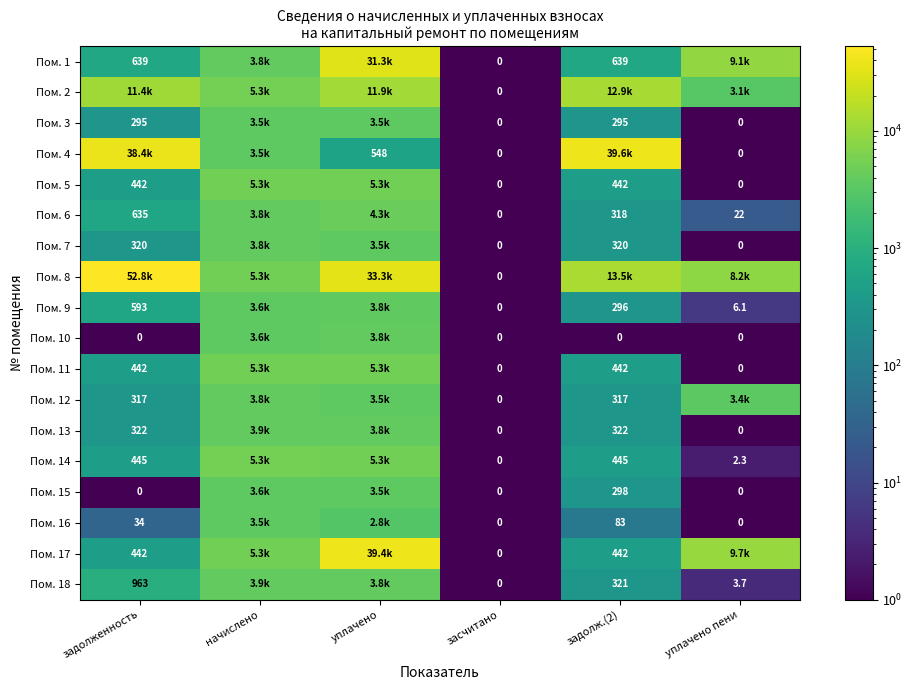

Is the value of Пом. 14 at задолж.(2) greater than the value of Пом. 6 at уплачено пени?

Yes